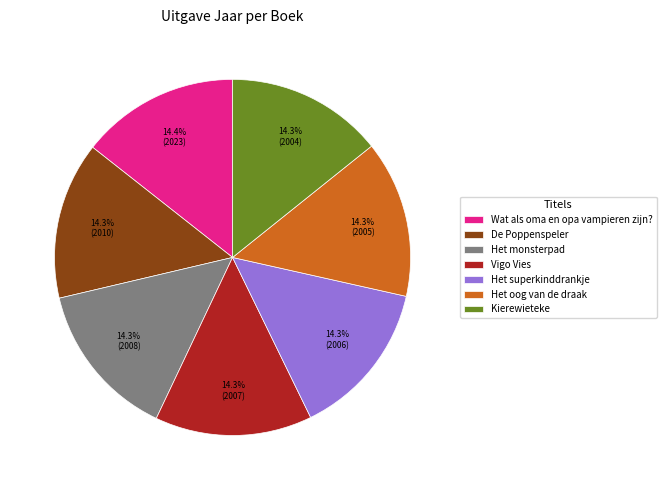

What percentage is the Het oog van de draak slice, to the nearest percent?

14%